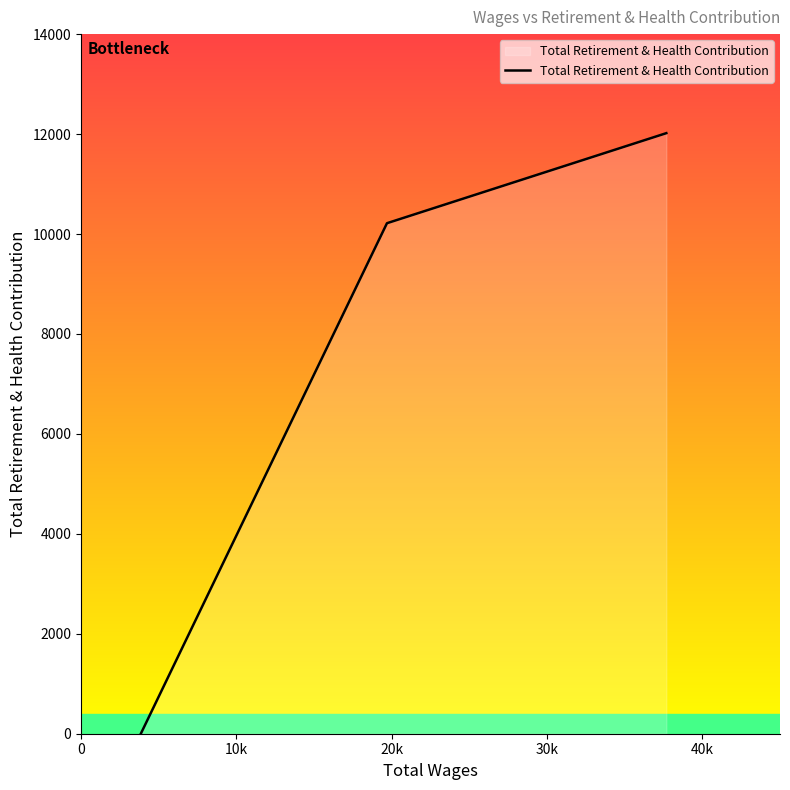

What is the greatest value displayed?

12018